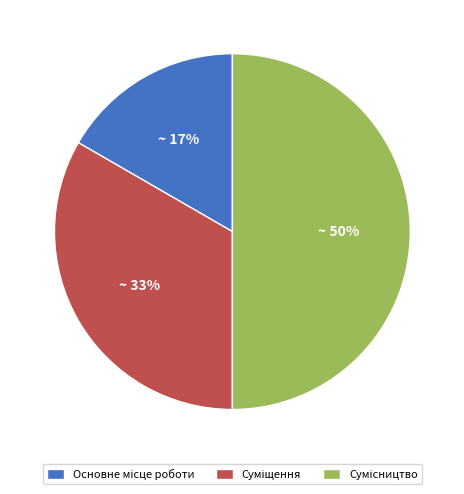

How many segments does this pie chart have?

3